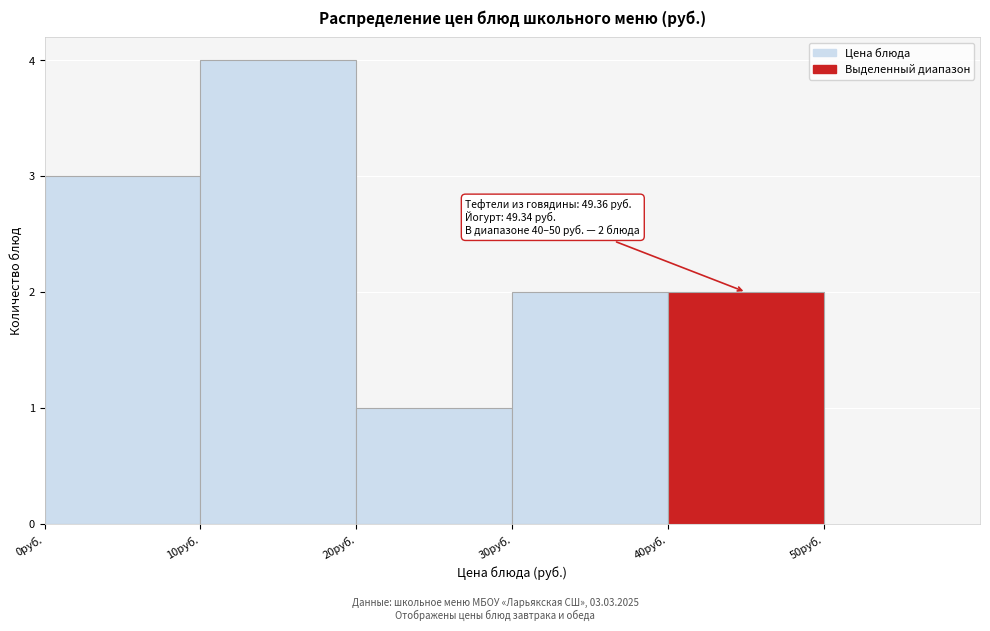

Over which range of the x-axis is the bar tallest?

10 to 20